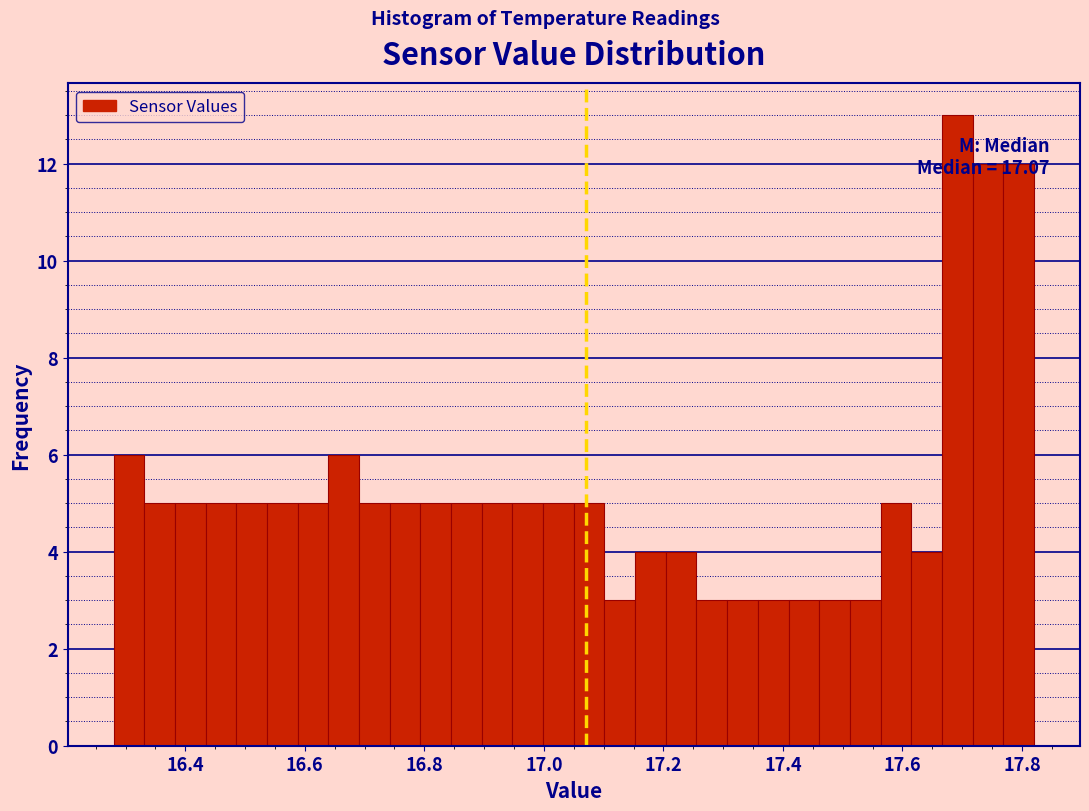

Read against the x-axis, roughly where is the centre of the tallest bar?

17.70